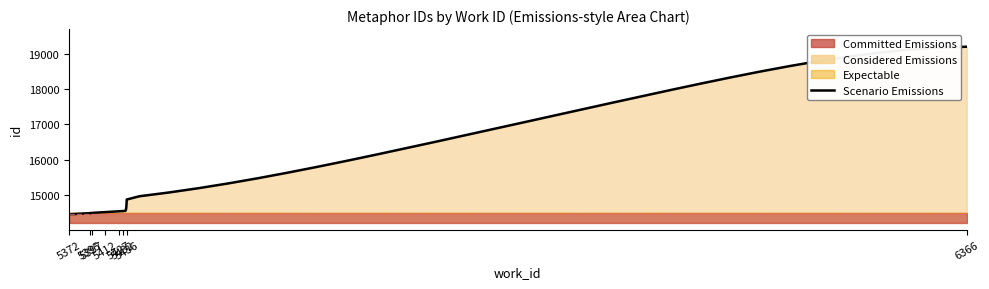

True or false: the data shows 14483 at 5395.

True